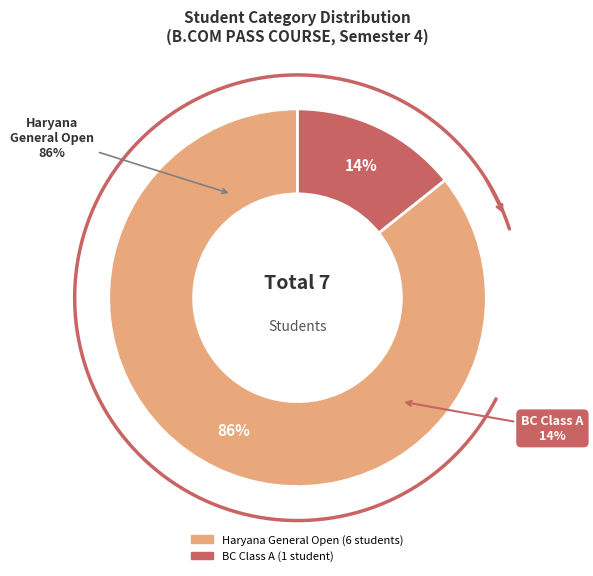

How much of the chart is everything except BC Class A?

85.7%